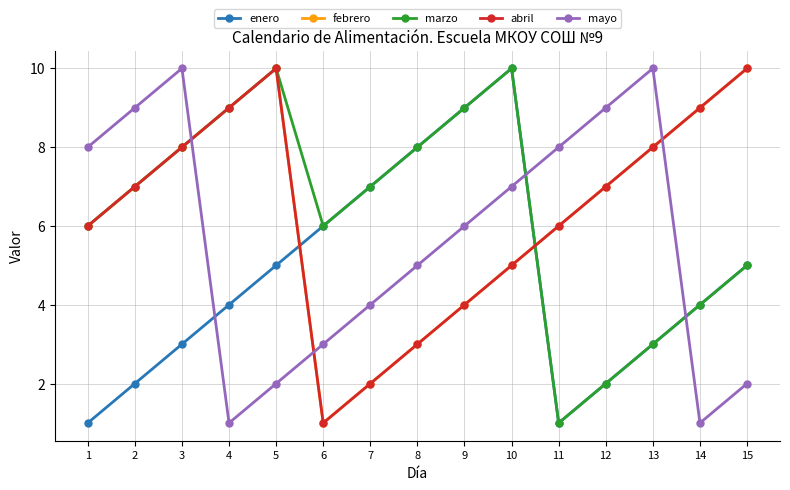

What is the sum of all mayo values?

85